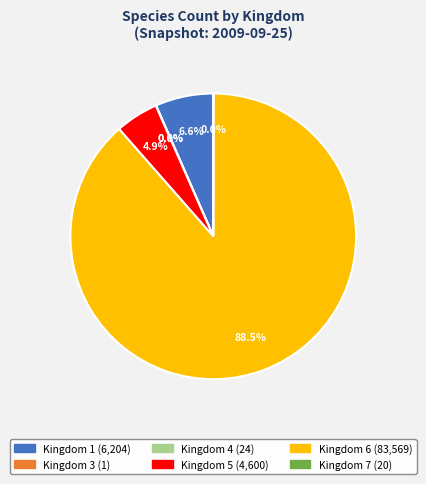

Is there a majority slice in this chart?

Yes